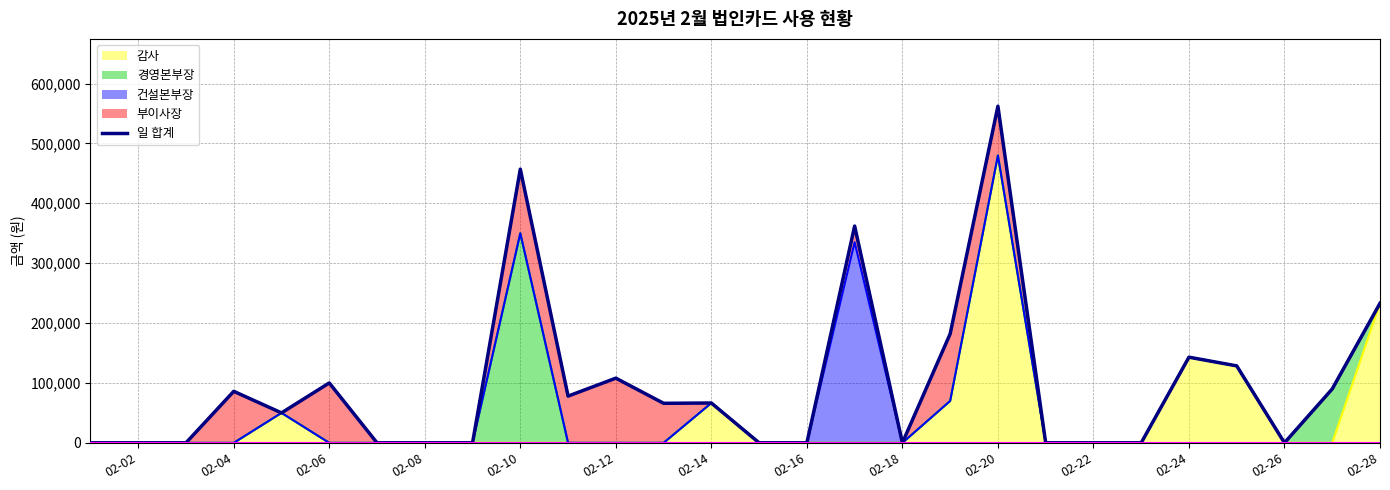

The value at 02-06 is 281188. True or false?

False